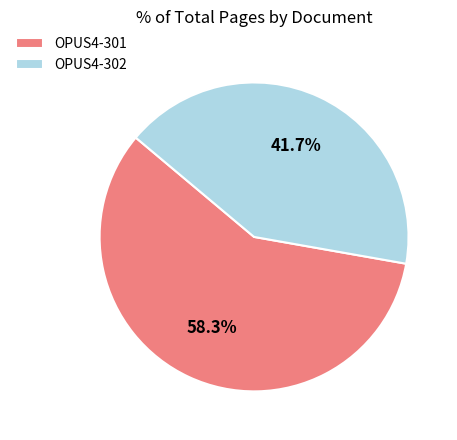

Approximately how many times larger is the value at OPUS4-301 compared to OPUS4-302?

1.4